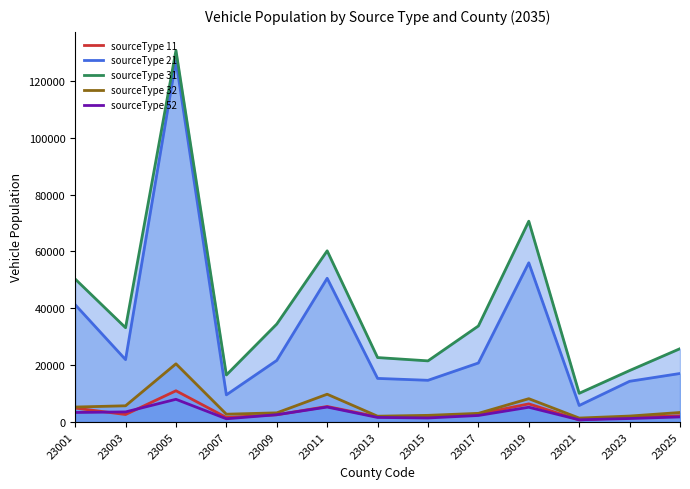

Which series has the largest total across all categories?

sourceType 31